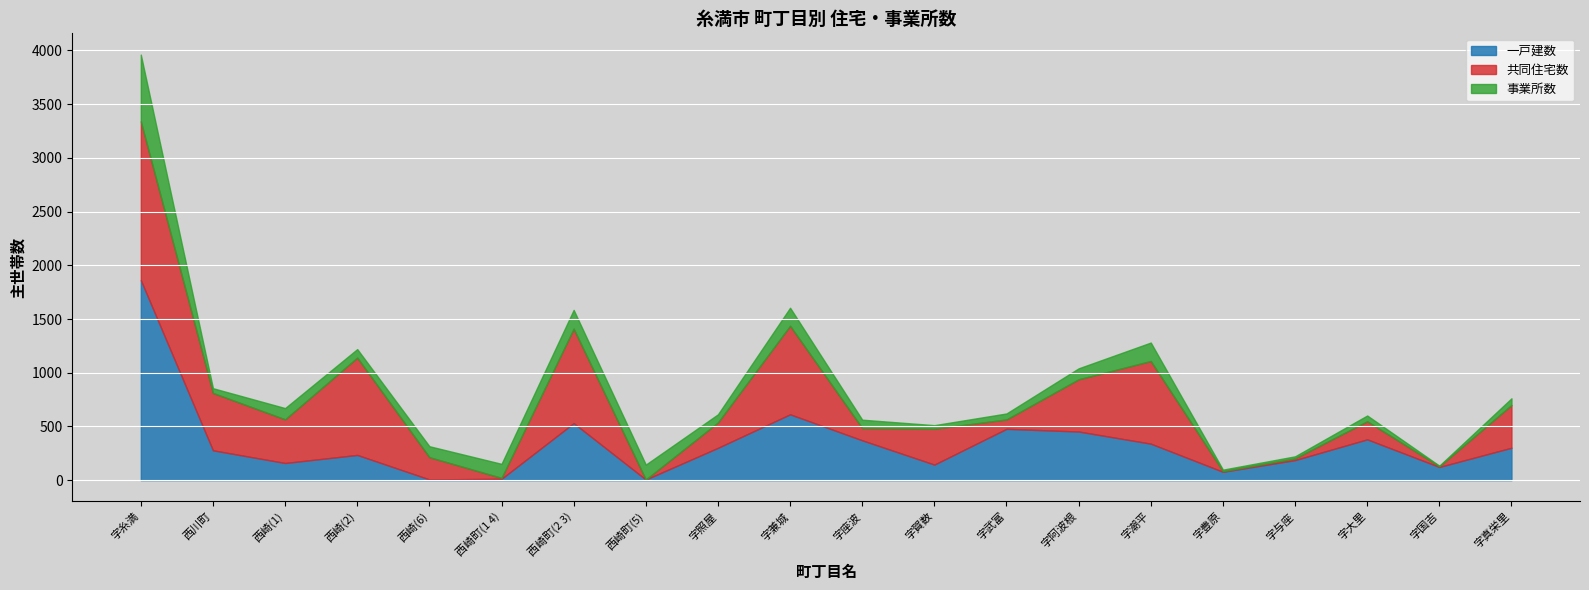

What is the maximum value shown in the chart?

1862